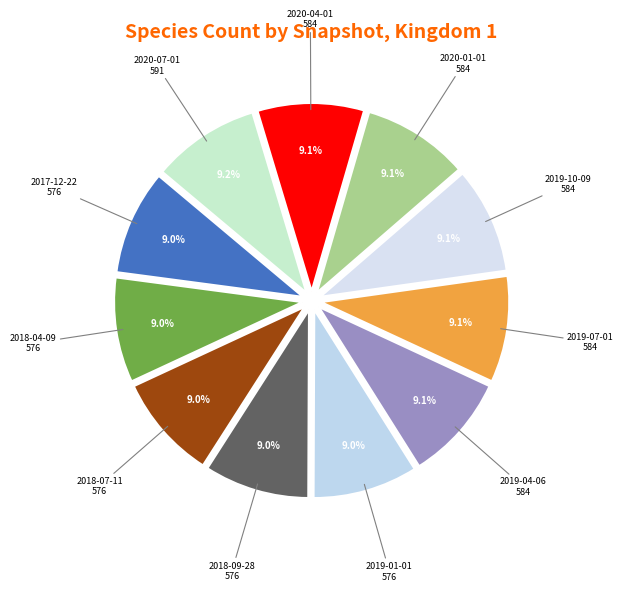

To the nearest percent, what is the average slice percentage?

9%